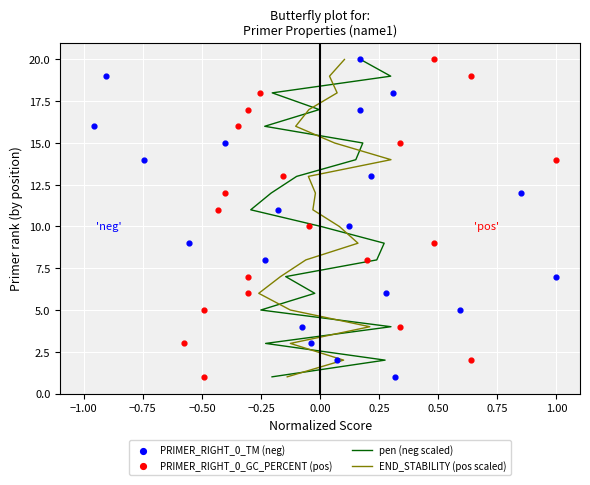

Which series has the largest Y range (max minus min)?

pen (neg scaled)